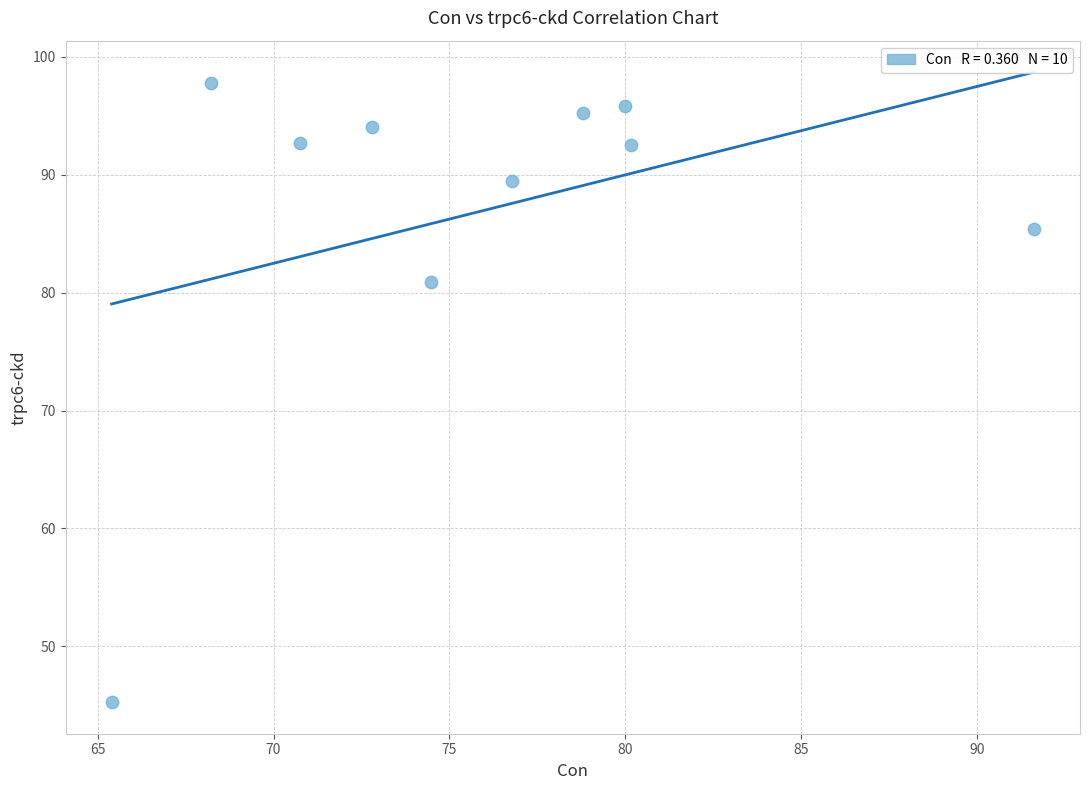

What Y value in the scatter plot is closest to 71?

80.9